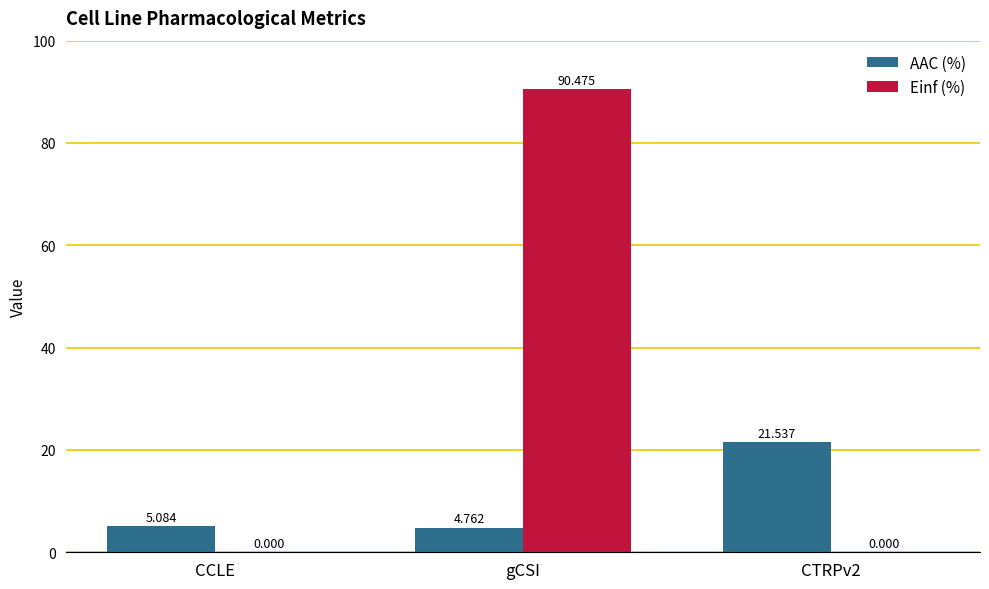

Which series changed the most between CCLE and gCSI?

Einf (%)